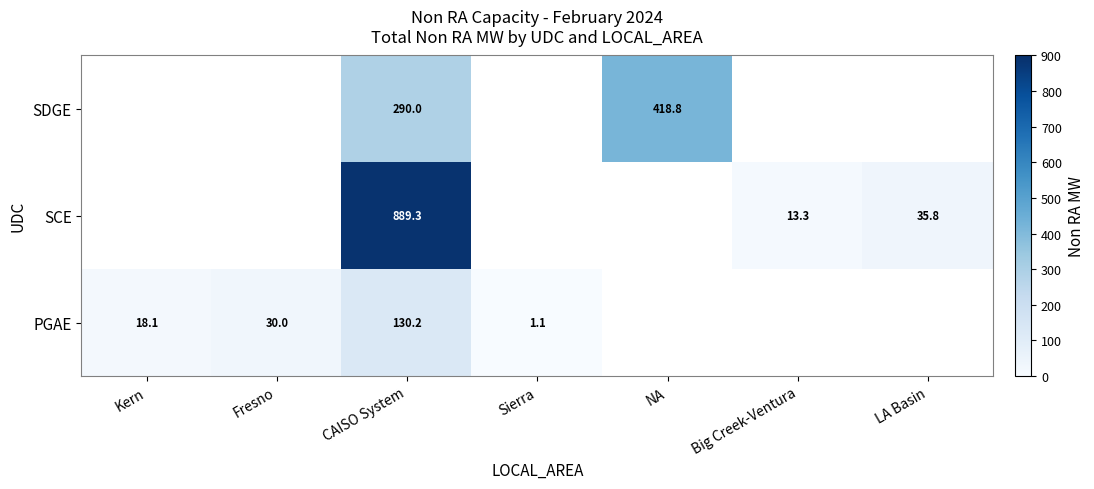

At which category does the chart reach its minimum across all series?

Sierra